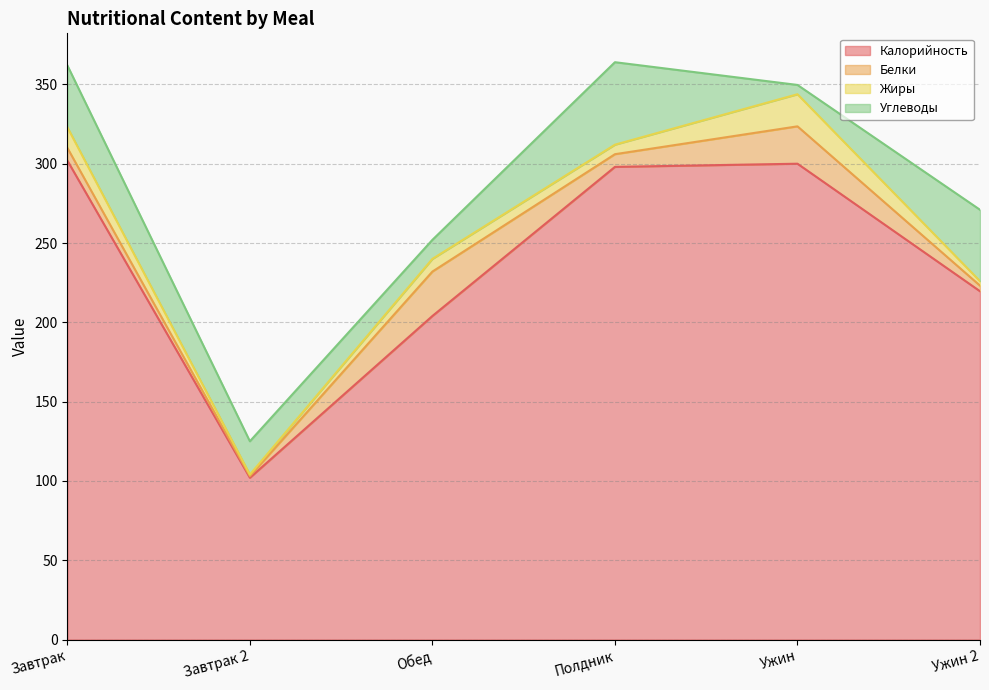

In Калорийность, how many points are higher than both neighbors (excluding endpoints)?

1